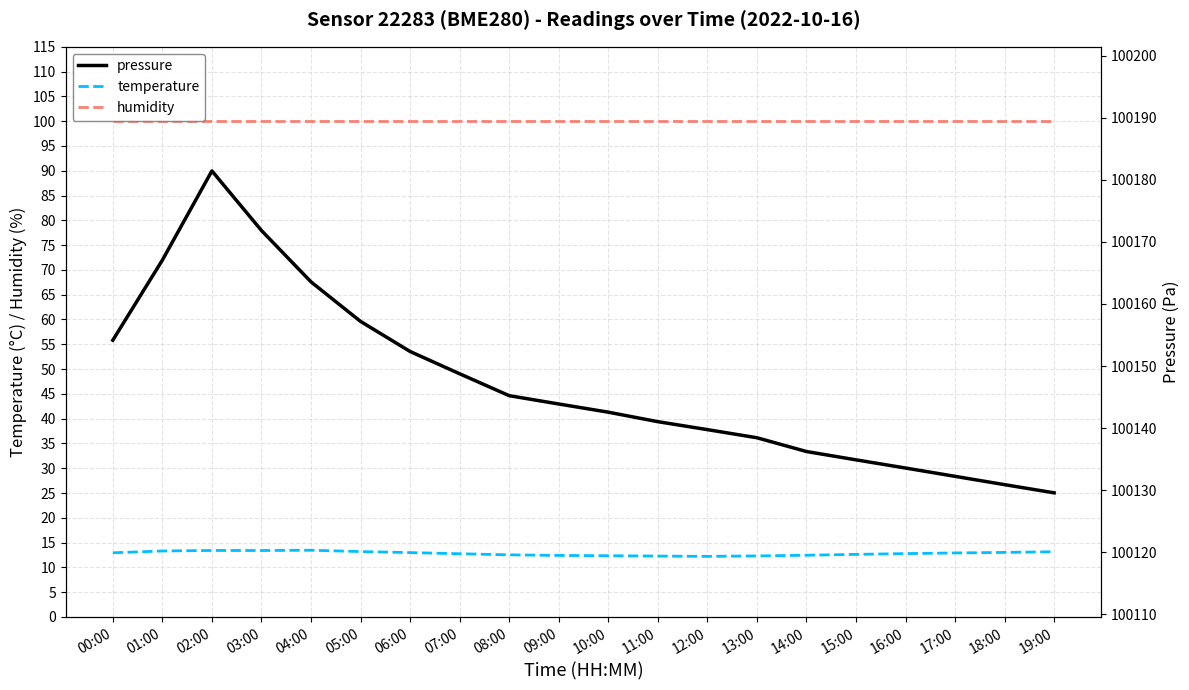

Which label corresponds to the largest value in the chart?

02:00